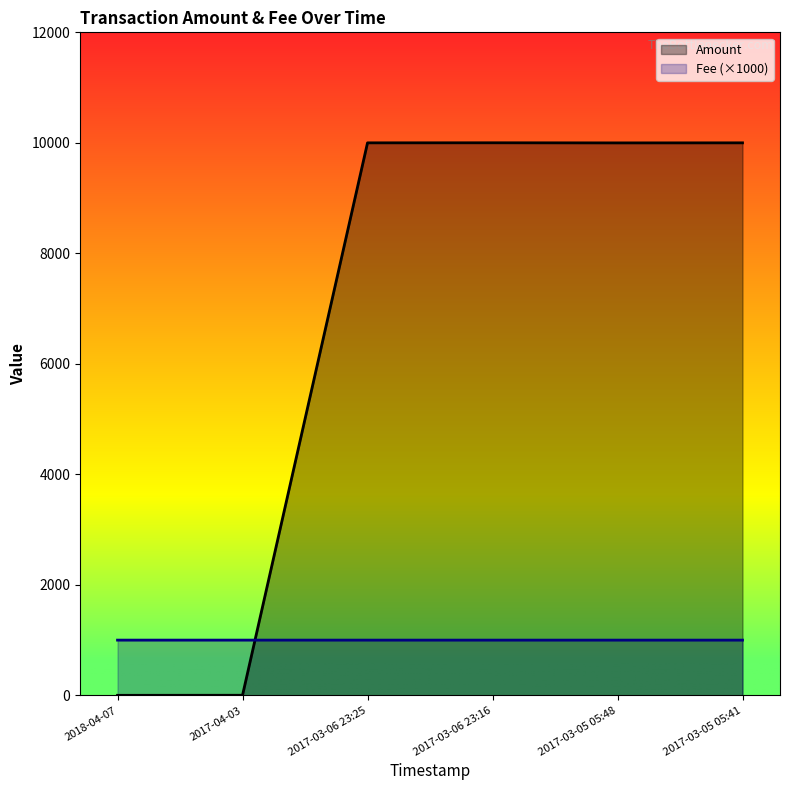

What are all the series names shown in the legend?

Amount, Fee (×1000)